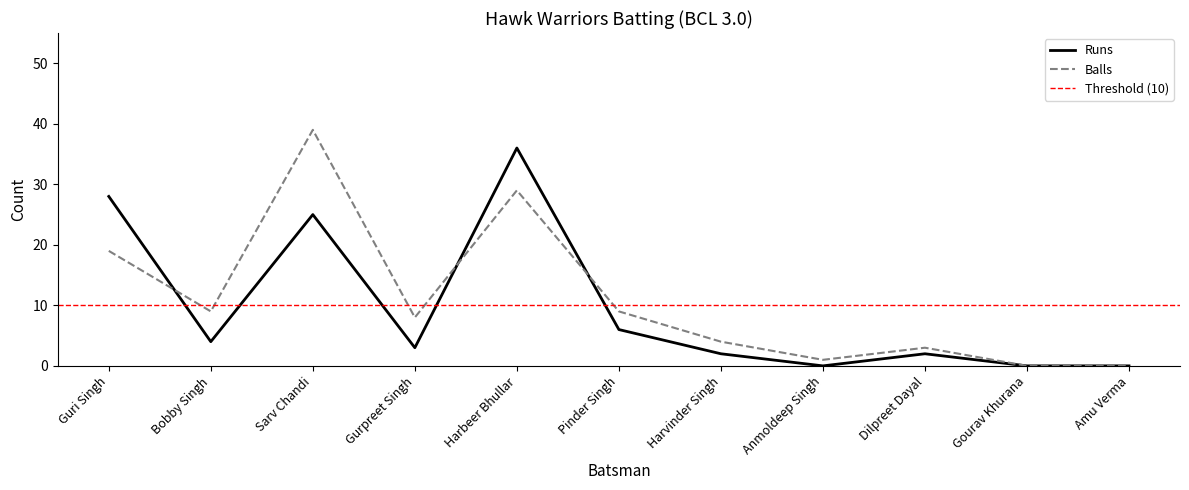

What is the label of the 4th point from the left?

Gurpreet Singh